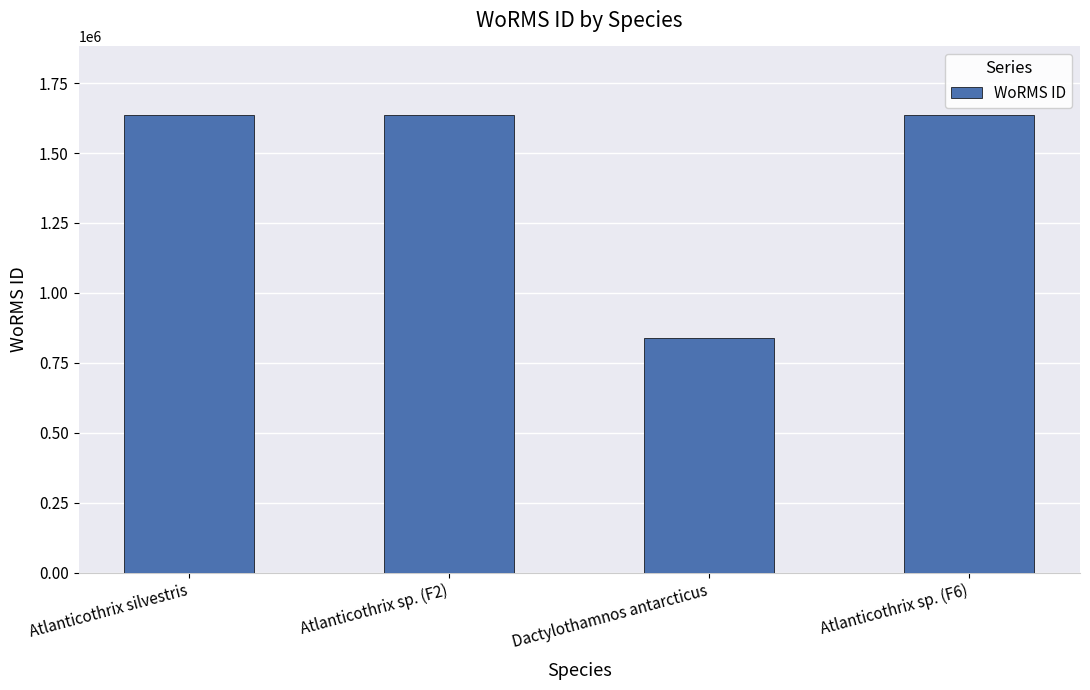

What value does the data have at Atlanticothrix sp. (F6), to the nearest 100?

1635700